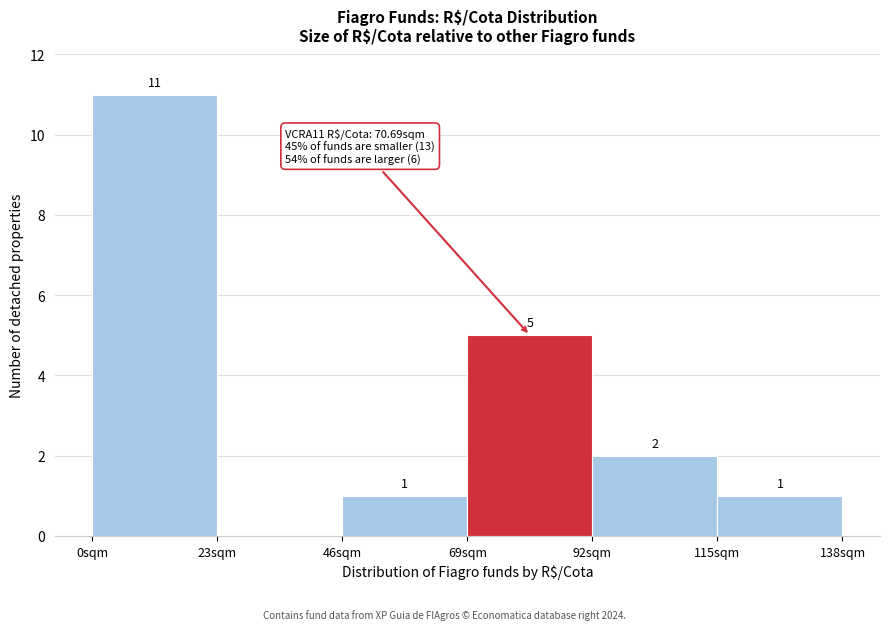

Over which range of the x-axis is the bar tallest?

0 to 23